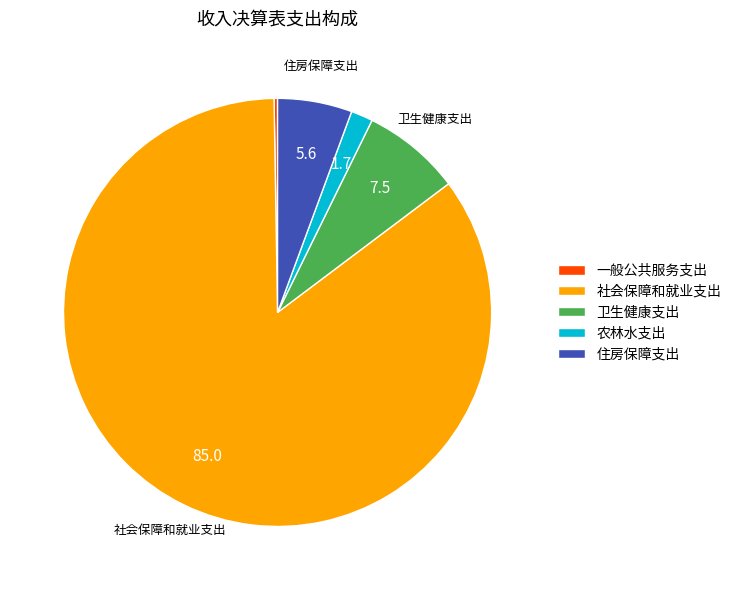

Combined, do 住房保障支出 and 农林水支出 account for over 50%?

No